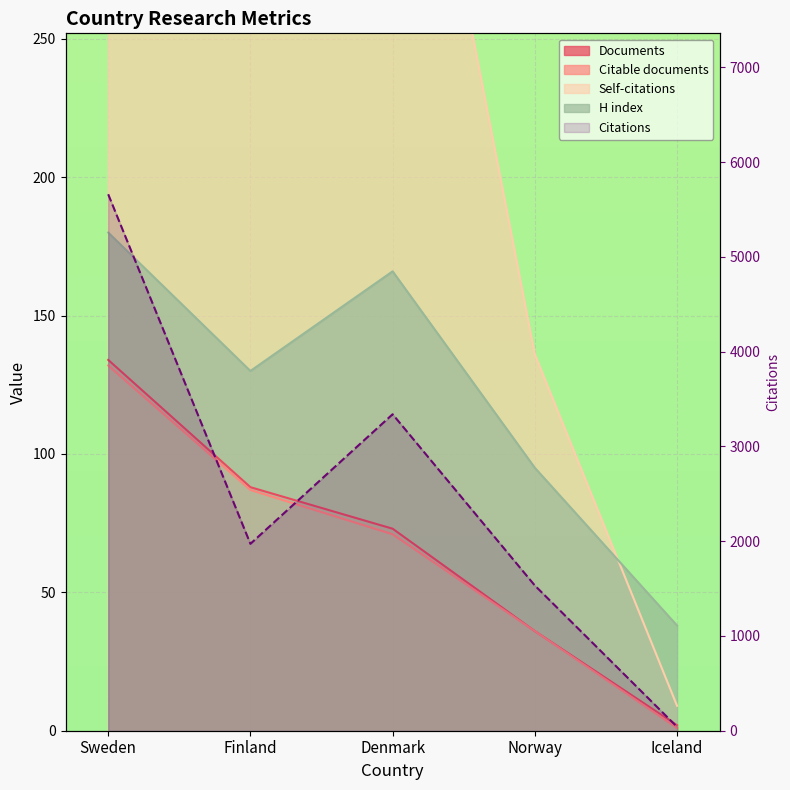

What position from the right is Norway?

2